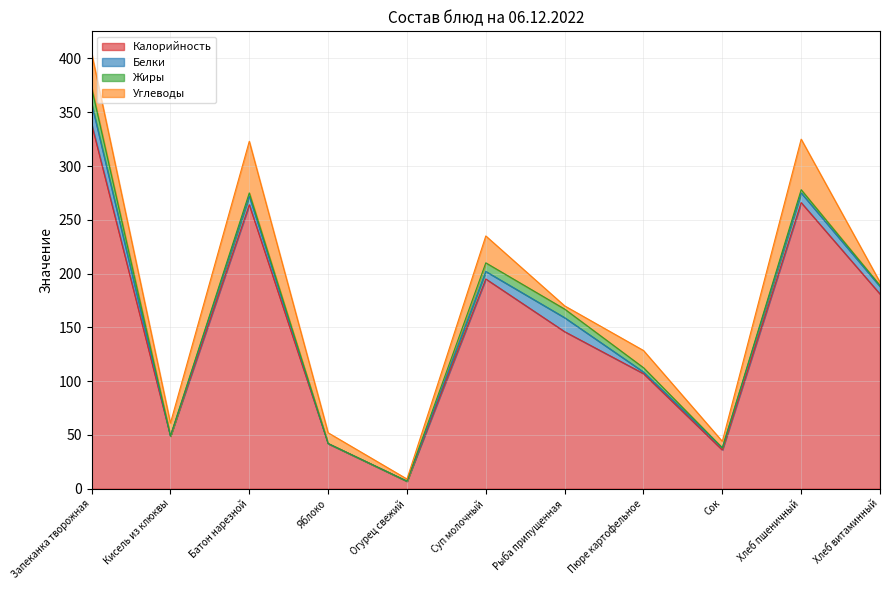

How many values in the Жиры series are below 3?

5